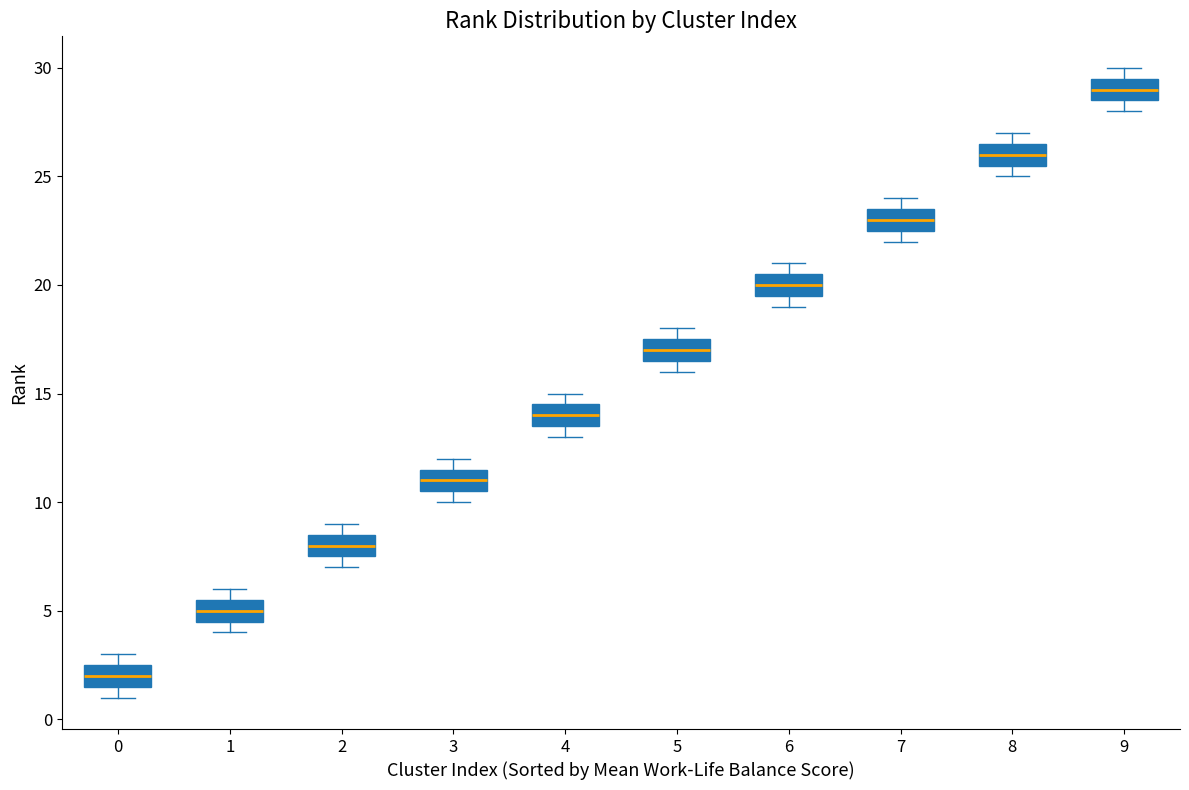

Which box's median line is the lowest?

0